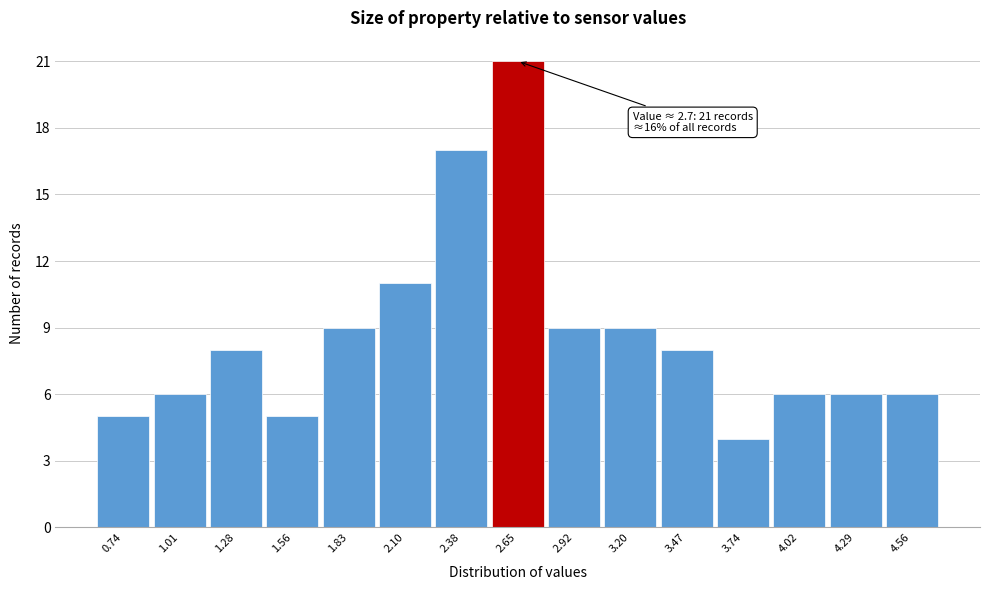

Over which range of the x-axis is the bar tallest?

2.50 to 2.80